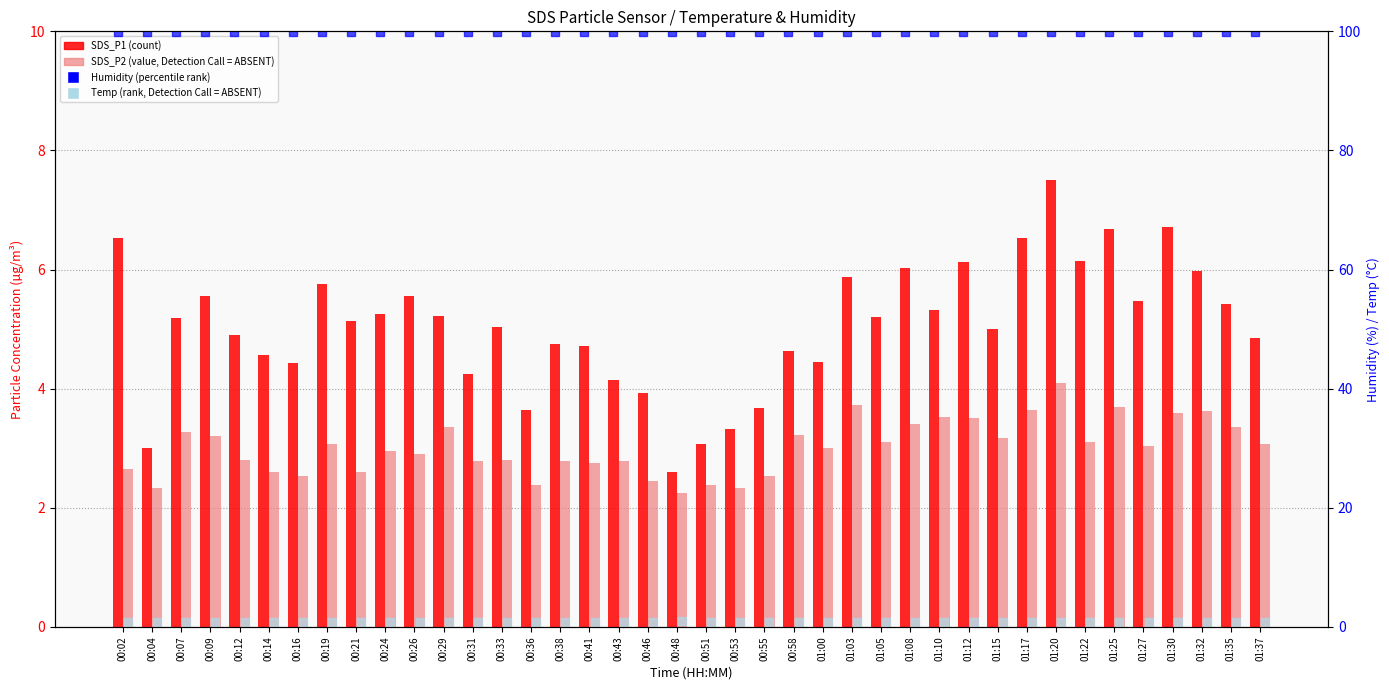

What are all the series names shown in the legend?

SDS_P1, SDS_P2, Humidity, Temp